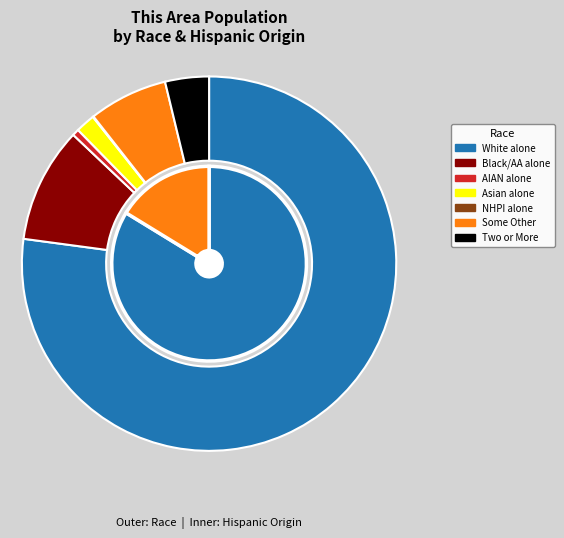

Rank the categories by value from highest to lowest.

White alone, Black or African American alone, Some Other Race alone, Two or More Races, Asian alone, American Indian and Alaska Native, Native Hawaiian and Other Pacific